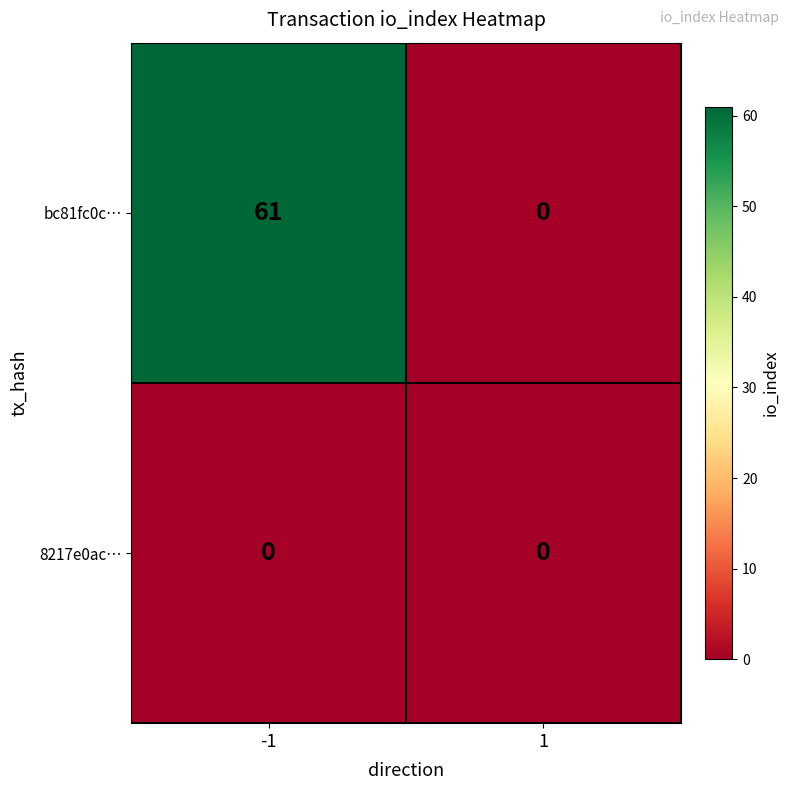

How many distinct data groups are displayed?

2